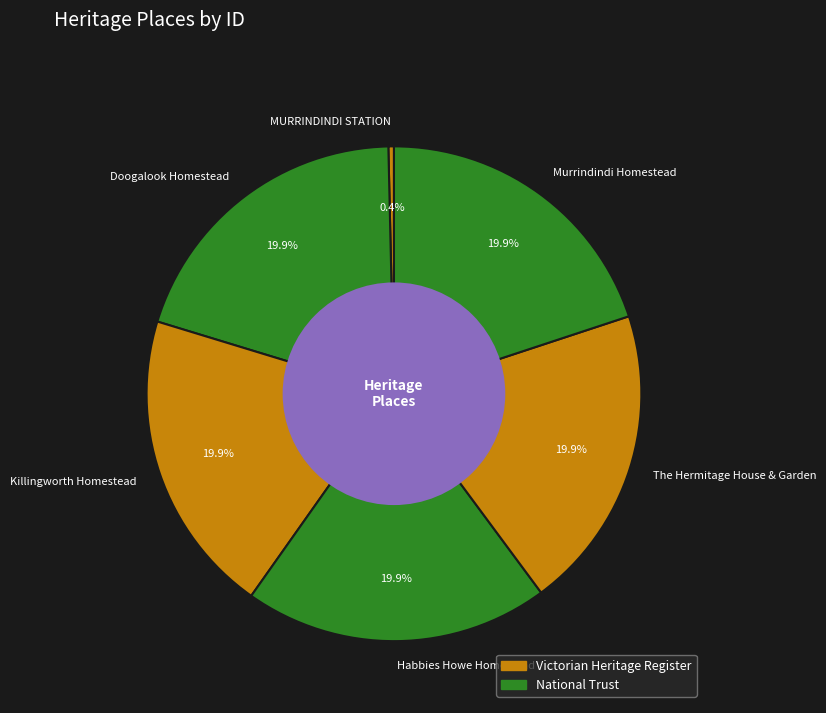

Which category has the smallest portion of the pie?

MURRINDINDI STATION